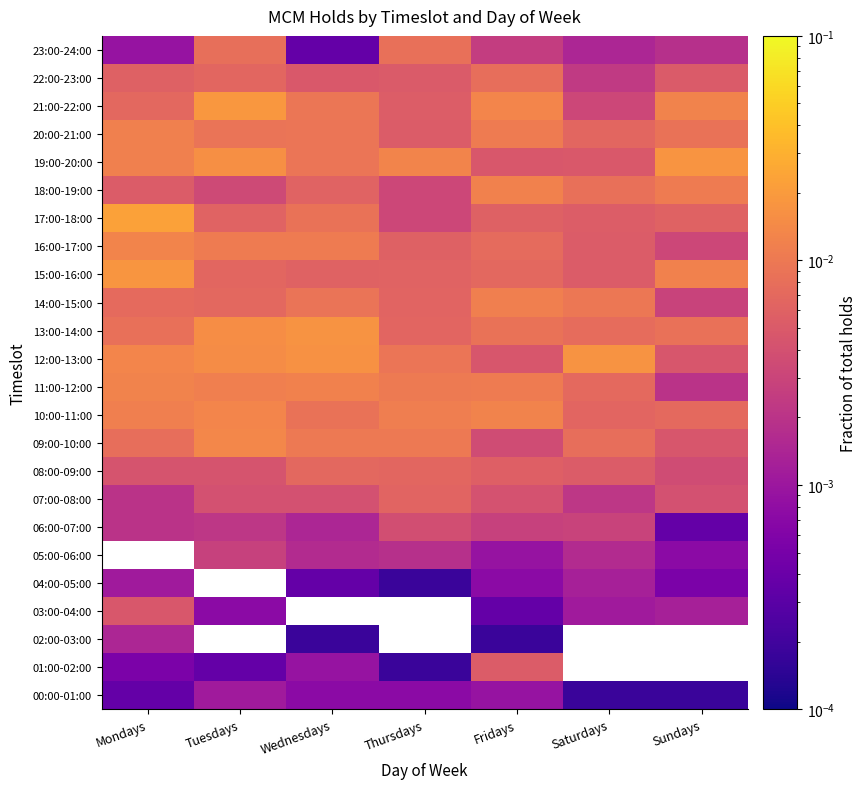

List the series in order of their peak value, highest first.

05:00-06:00, 17:00-18:00, 21:00-22:00, 15:00-16:00, 19:00-20:00, 13:00-14:00, 12:00-13:00, 09:00-10:00, 10:00-11:00, 16:00-17:00, 11:00-12:00, 18:00-19:00, 20:00-21:00, 14:00-15:00, 23:00-24:00, 22:00-23:00, 08:00-09:00, 07:00-08:00, 01:00-02:00, 03:00-04:00, 06:00-07:00, 02:00-03:00, 04:00-05:00, 00:00-01:00